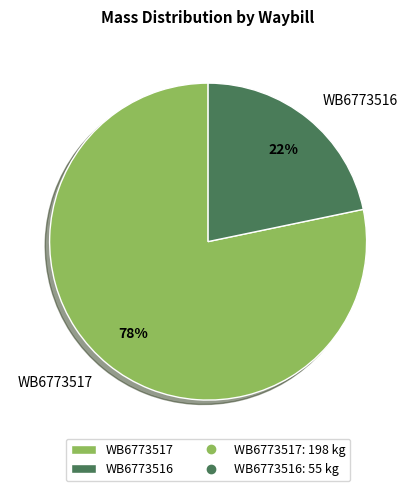

Is there any slice that represents more than half of the pie?

Yes